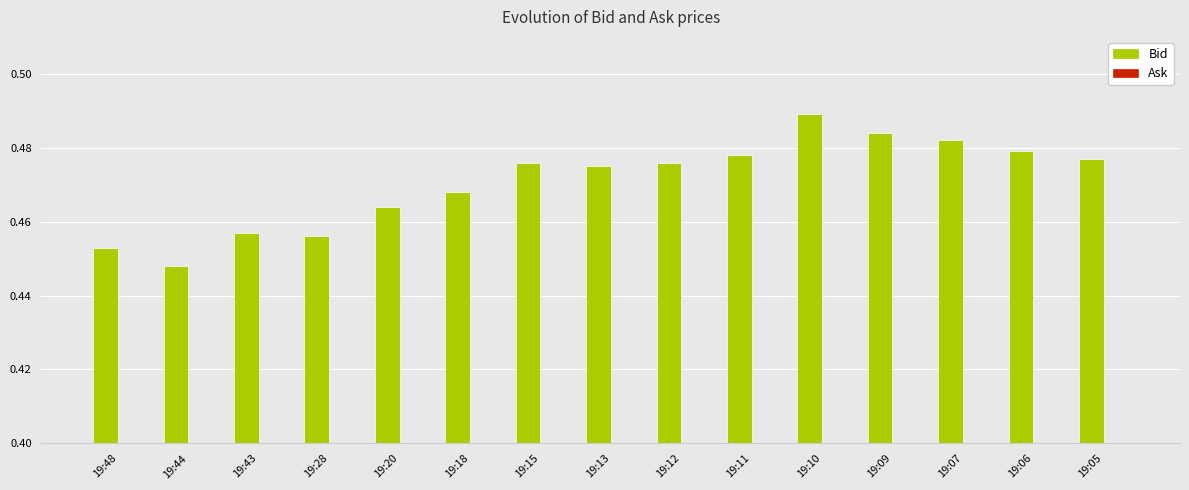

Which category has the highest value across all series?

19:10